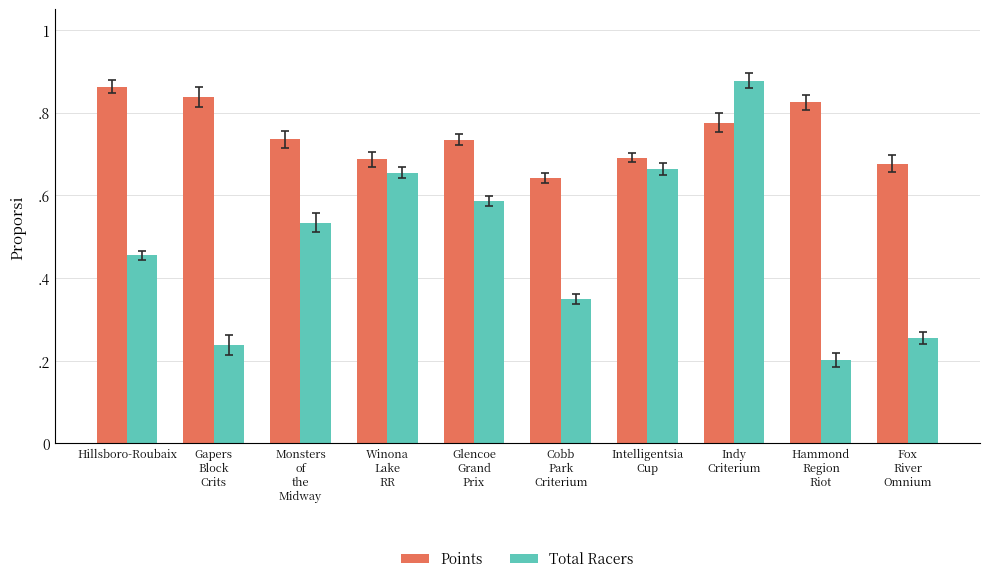

Does the chart contain any negative values?

No